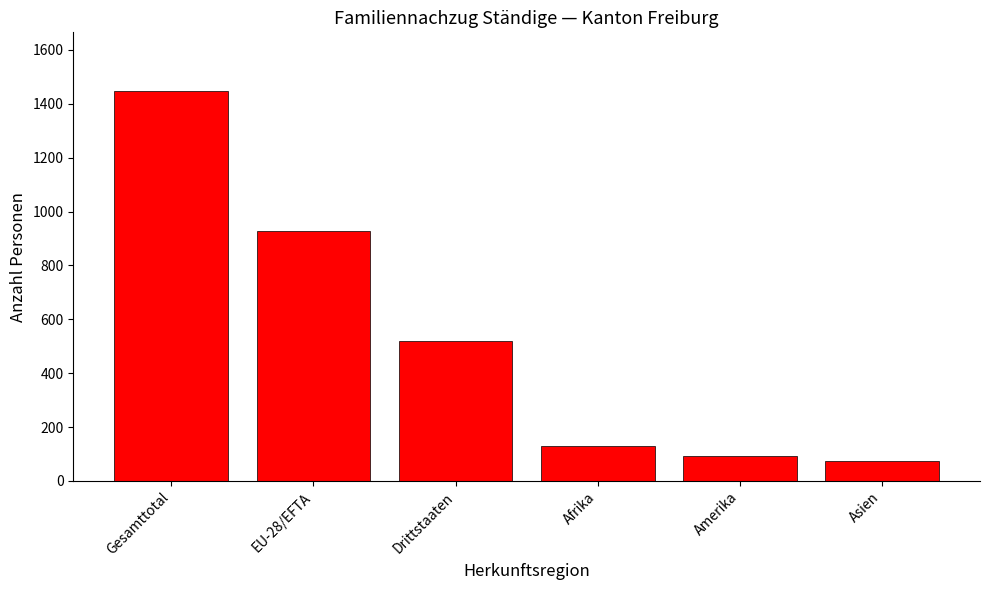

Does the chart contain stacked bars?

No